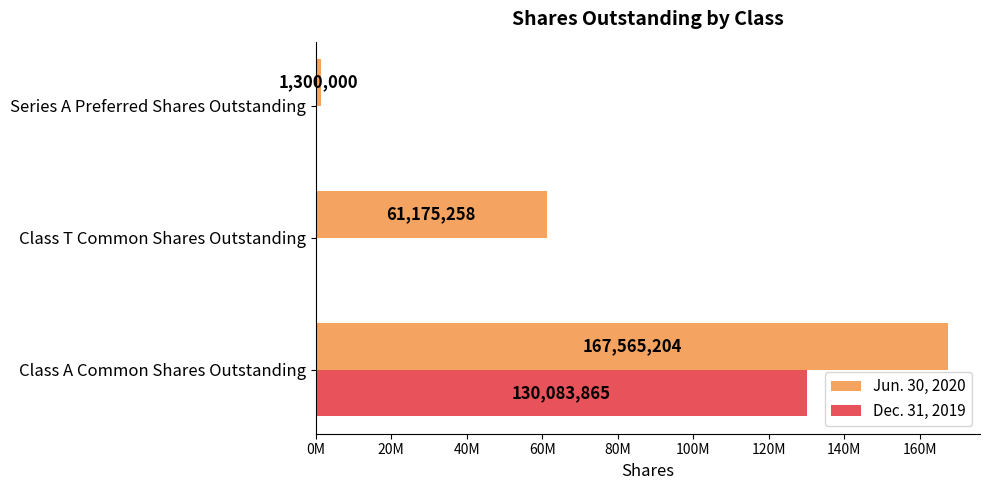

What are all the series names shown in the legend?

Jun. 30, 2020, Dec. 31, 2019